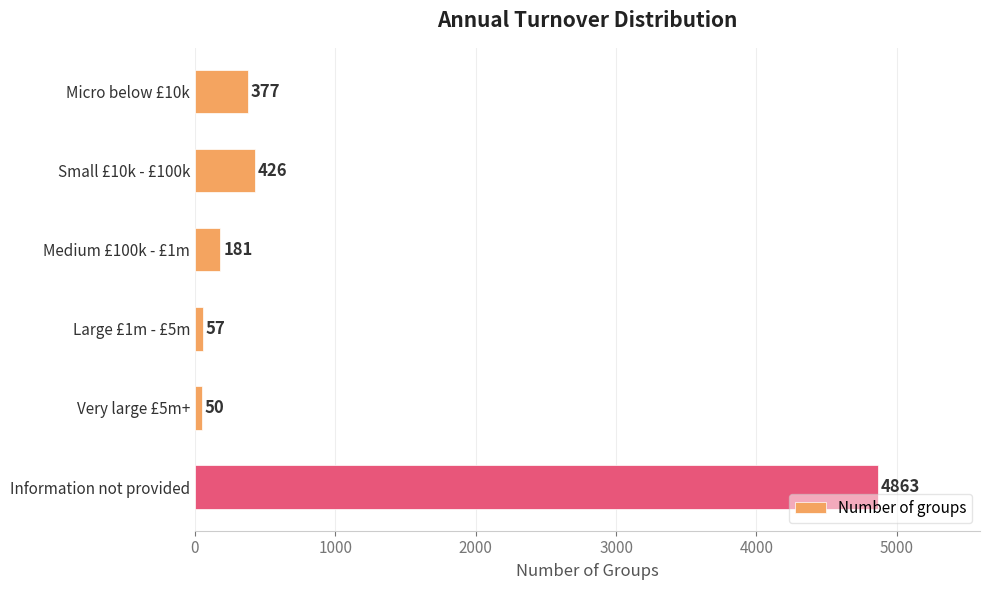

Where is the data nearest to the value 2456?

Small £10k - £100k